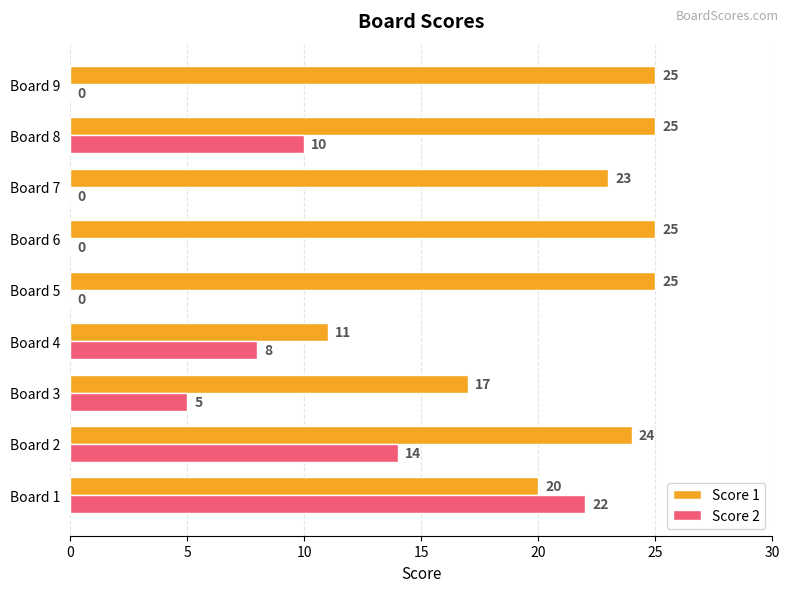

Which series has the widest spread of values?

Score 2